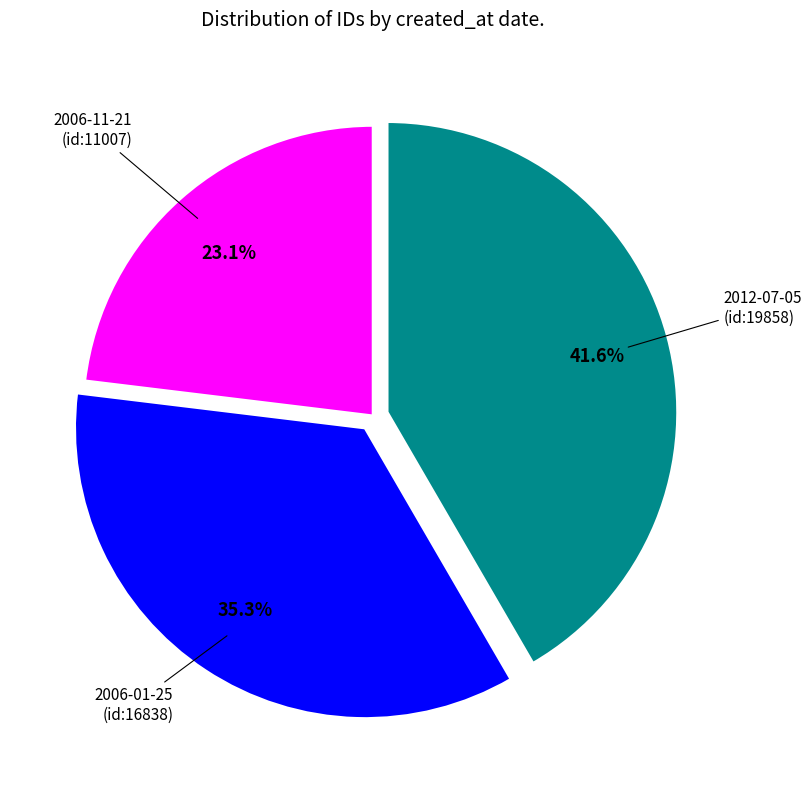

Is there any slice that represents more than half of the pie?

No